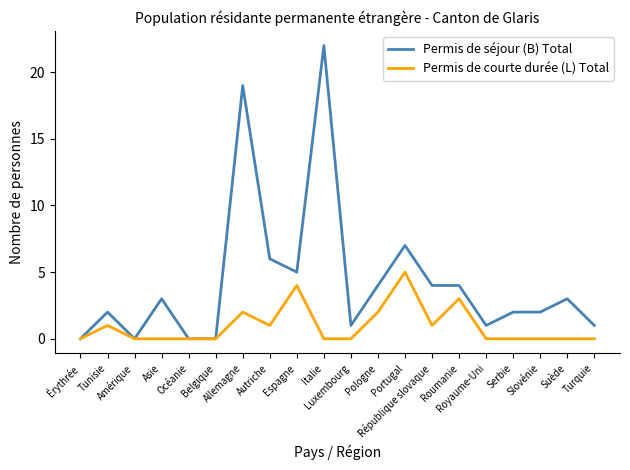

Which series has the largest range (max minus min)?

Permis de séjour (B) Total